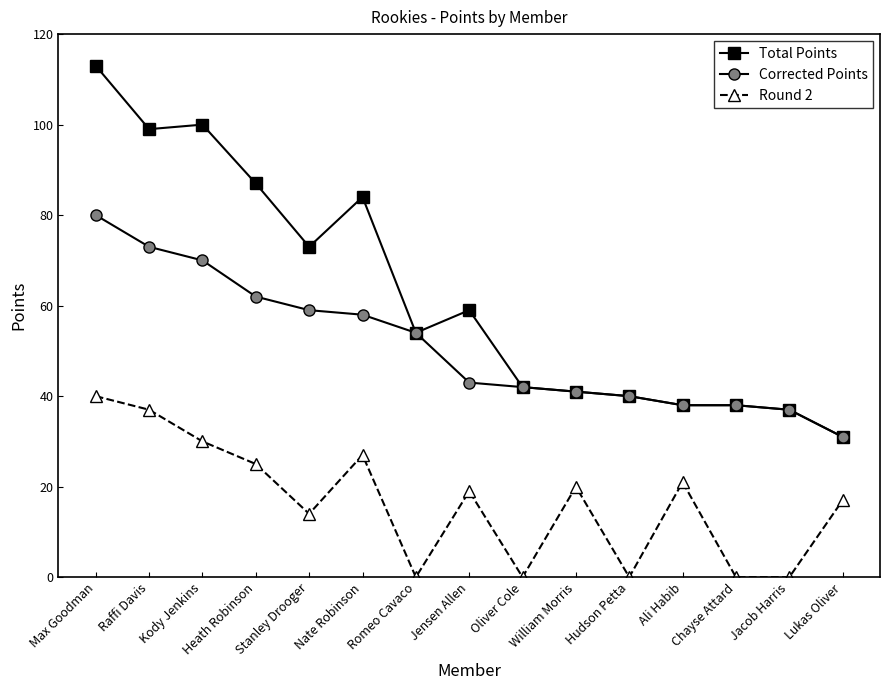

List the series in order of their overall mean, lowest first.

Round 2, Corrected Points, Total Points